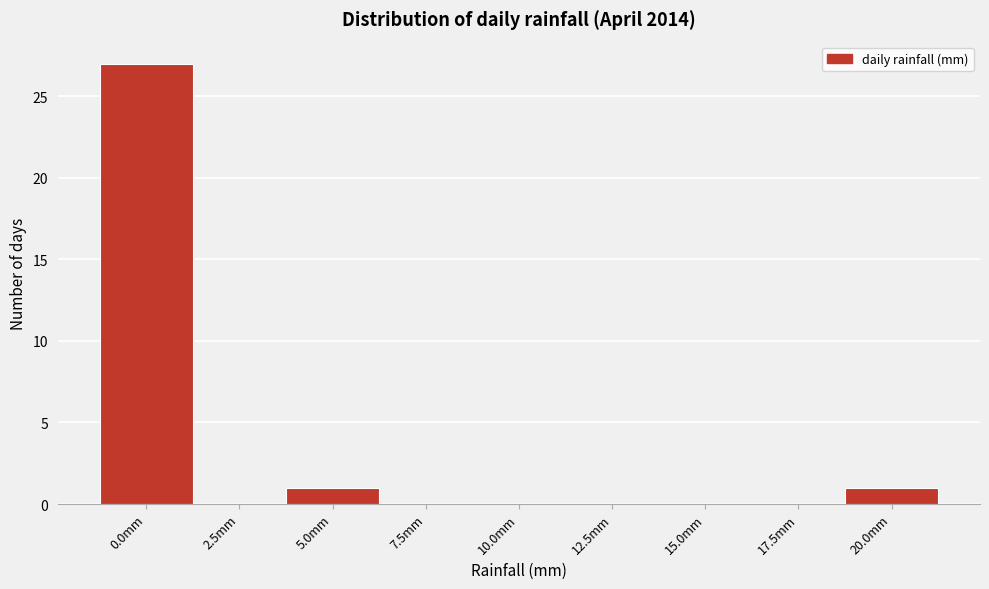

Reading left to right, extract all data points from this chart.

0.0mm=27	2.5mm=0	5.0mm=1	7.5mm=0	10.0mm=0	12.5mm=0	15.0mm=0	17.5mm=0	20.0mm=1